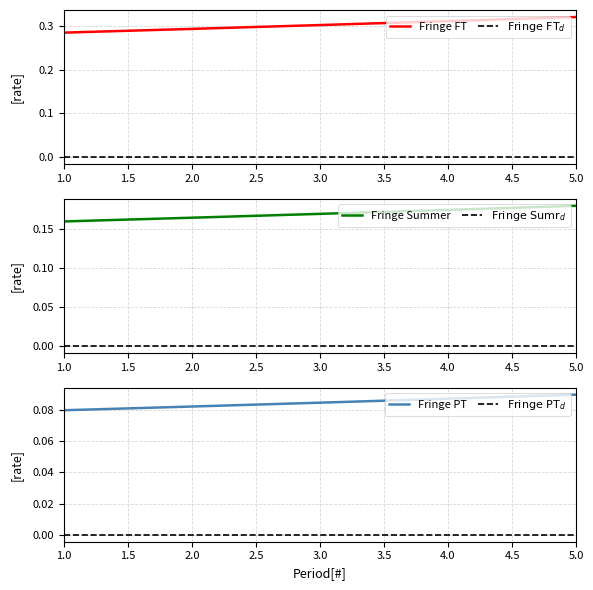

True or false: Fringe FT has a value of 0.3 at 3.0.

True